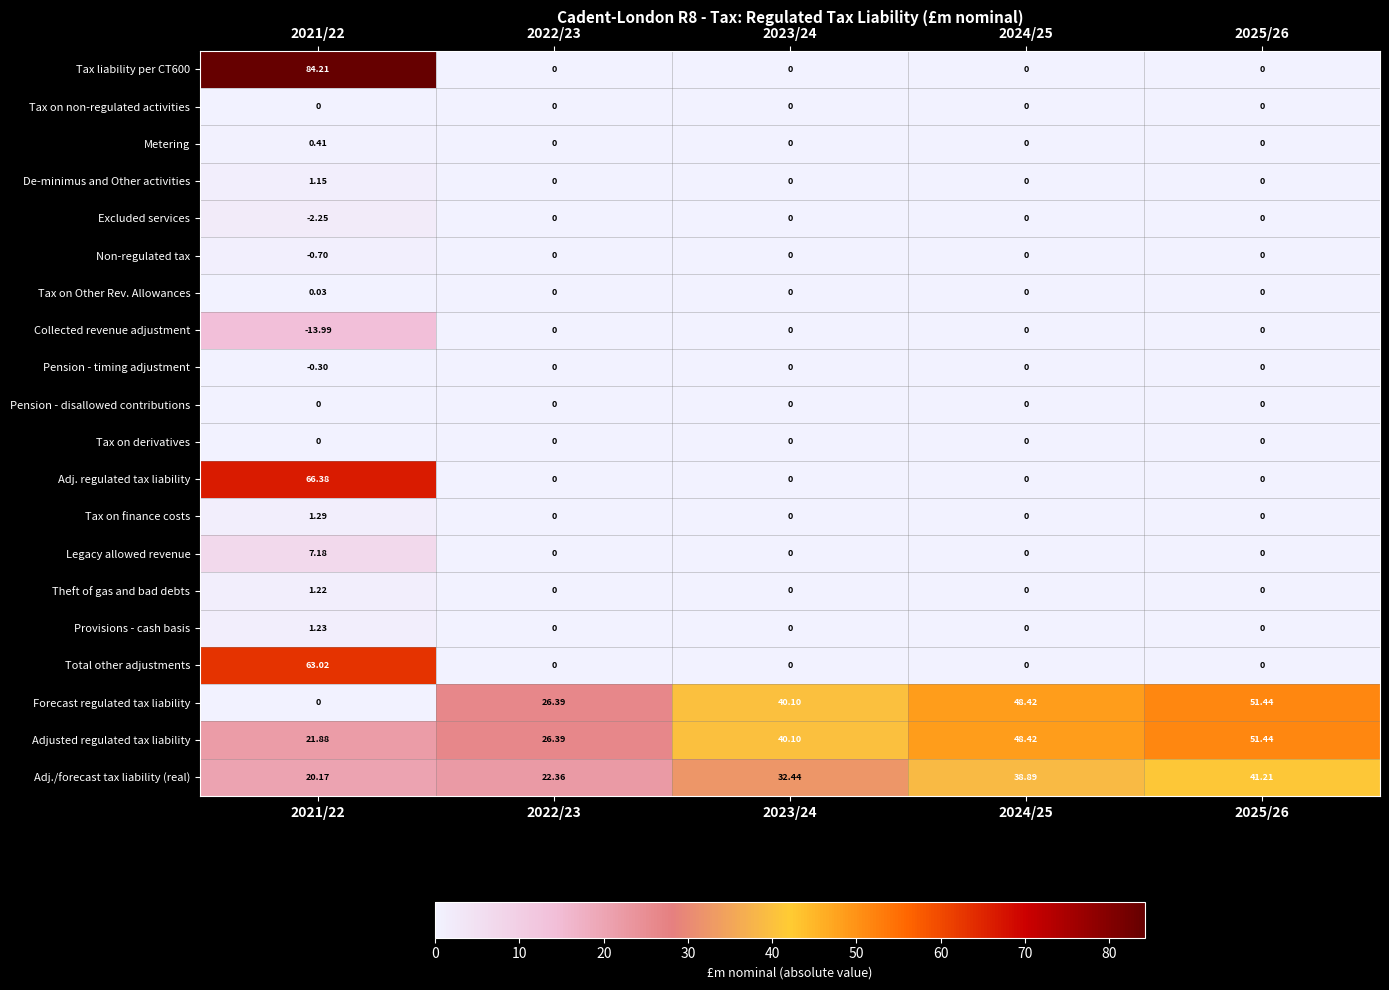

Which series has the largest total across all categories?

Adjusted regulated tax liability